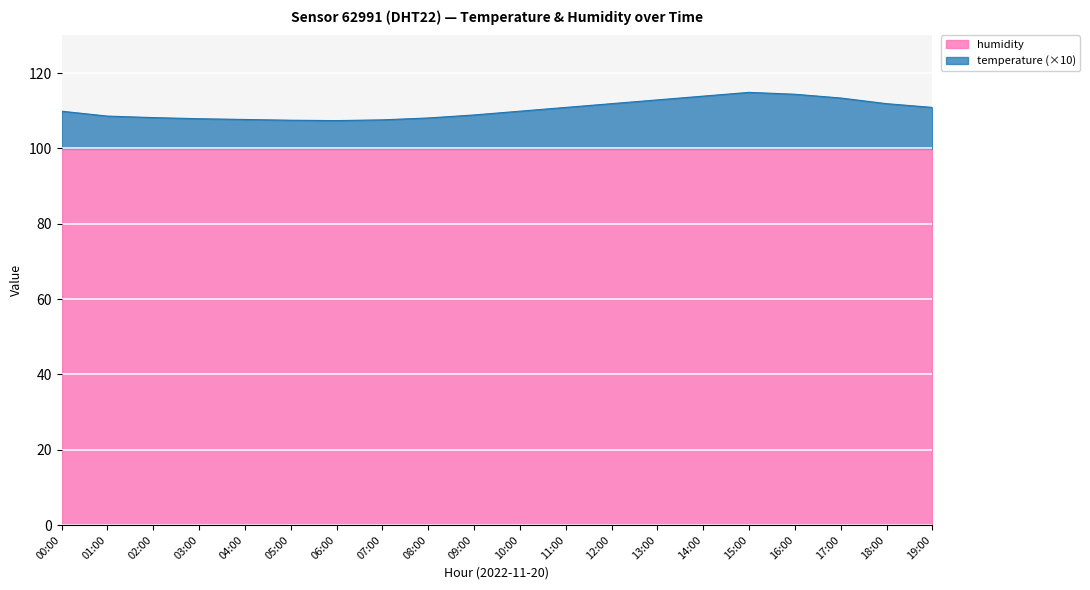

Reading left to right, list all the values displayed in this chart.

109.9	108.6	108.2	107.9	107.7	107.5	107.4	107.6	108.1	108.9	109.9	110.9	111.9	112.9	113.9	114.9	114.4	113.4	111.9	110.9